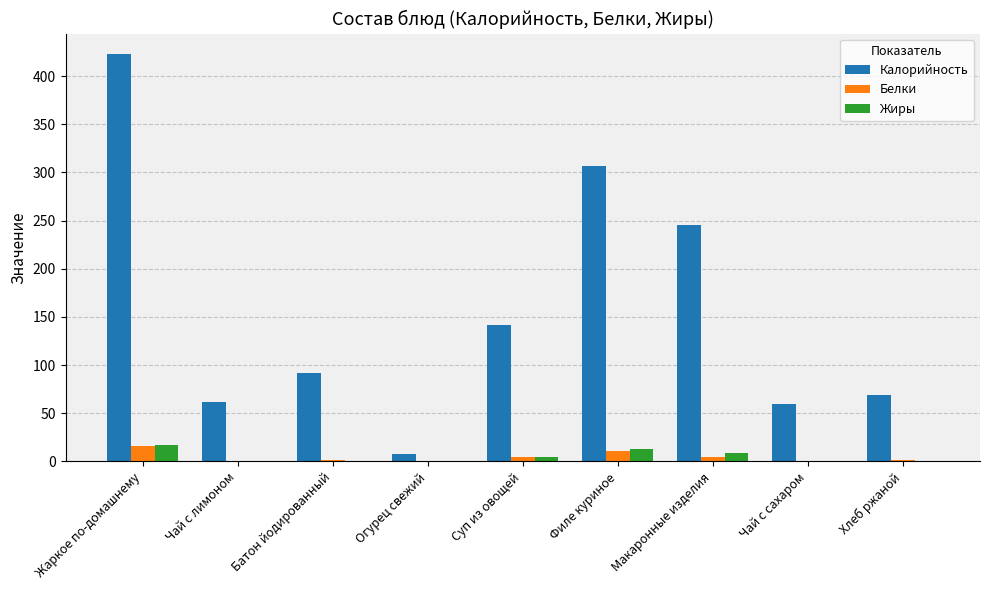

What is the sum of all Жиры values?

45.0